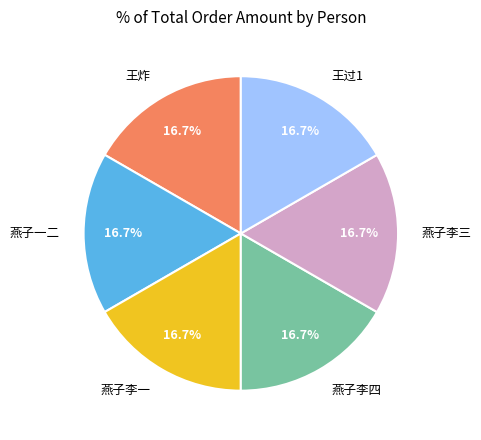

Approximately how many times larger is the value at 王炸 compared to 王过1?

1.0